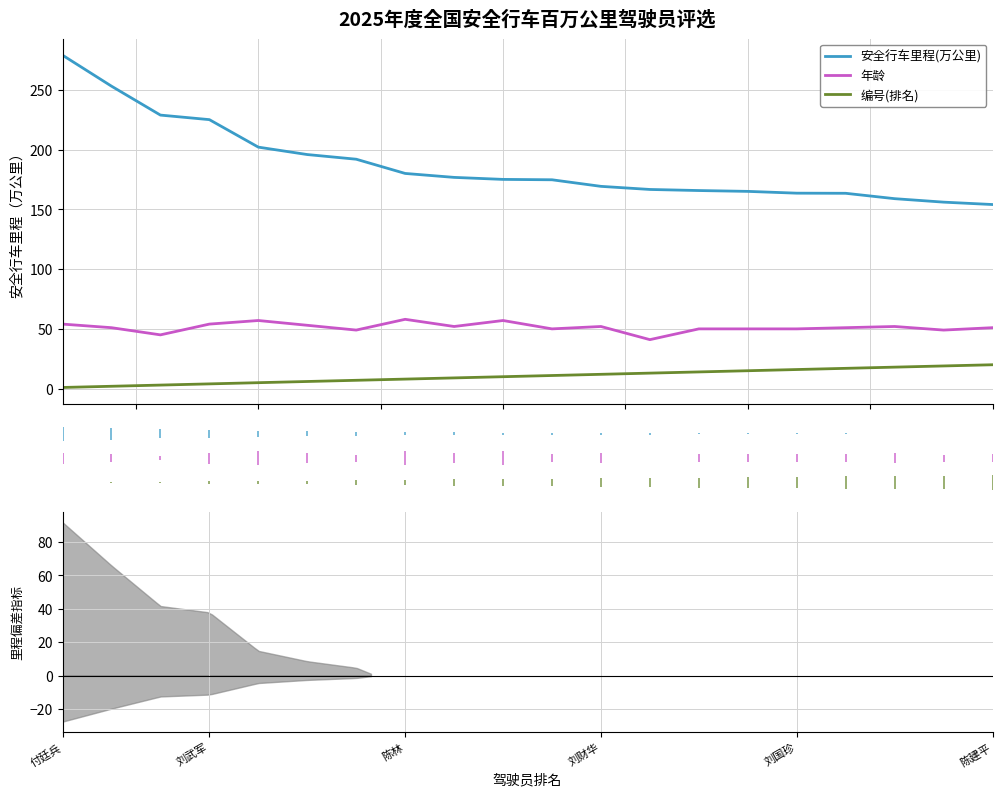

What is the highest value of the 编号(排名) series?

20.0